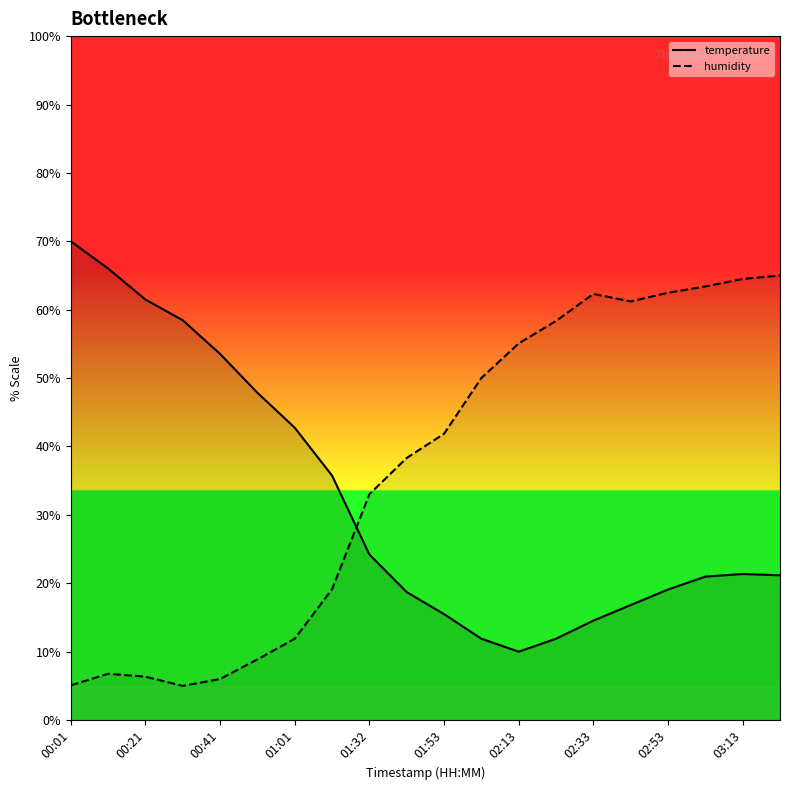

Is this an area chart (filled region under the line)?

No